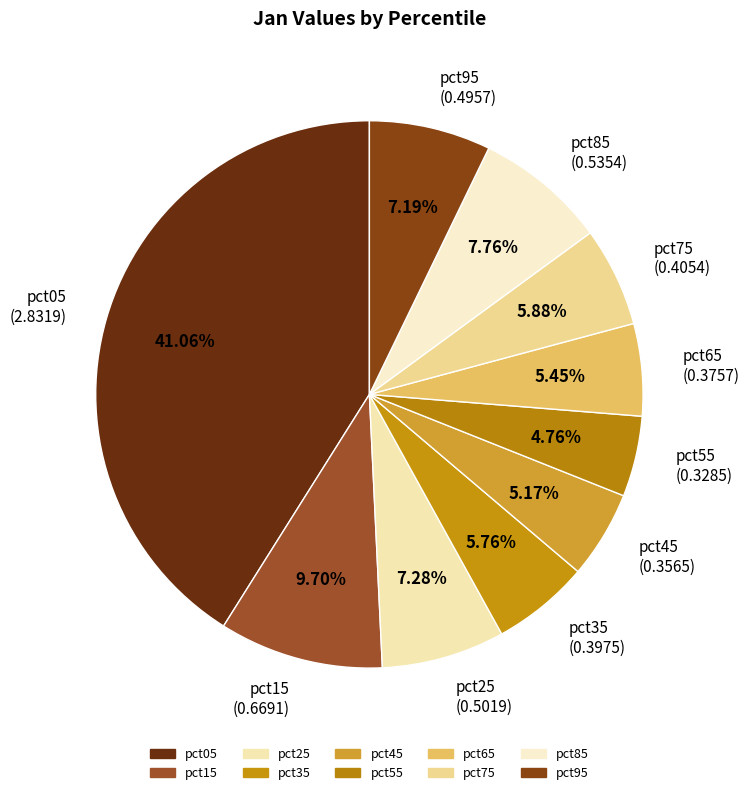

Between pct15 (0.6691) and pct85 (0.5354), which is larger?

pct15 (0.6691)